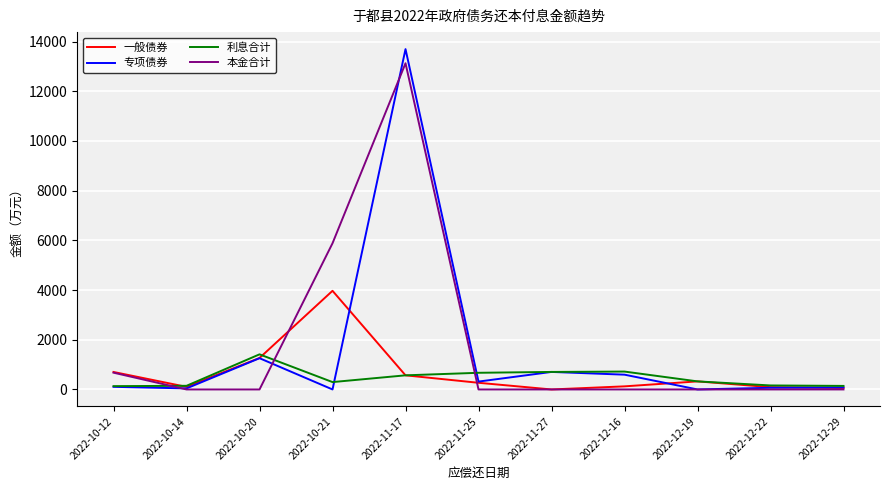

What is the sum of all 一般债券 values?

7481.8